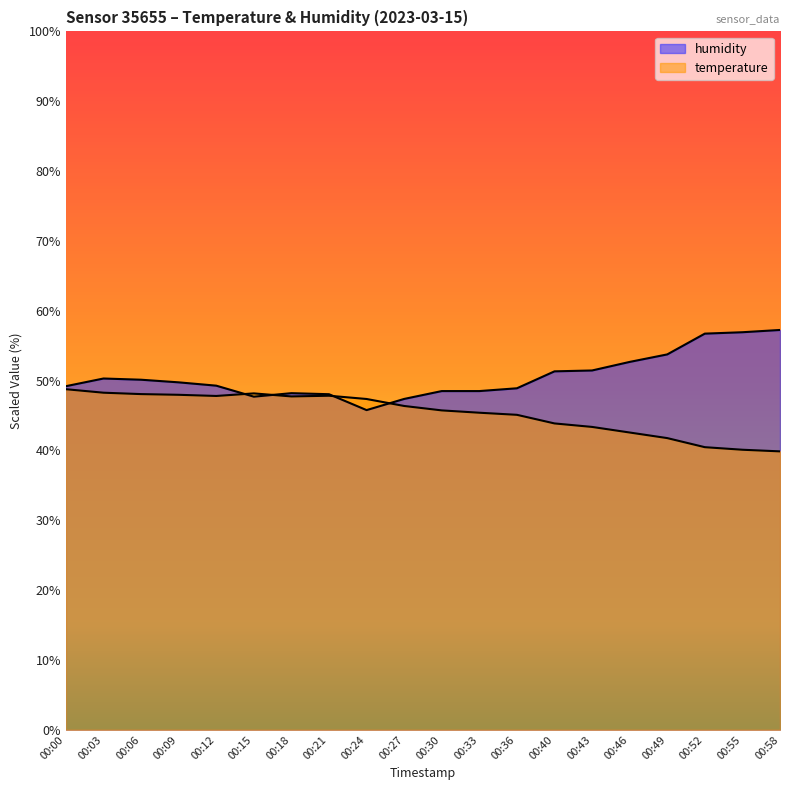

At which label is temperature closest to 44?

00:40